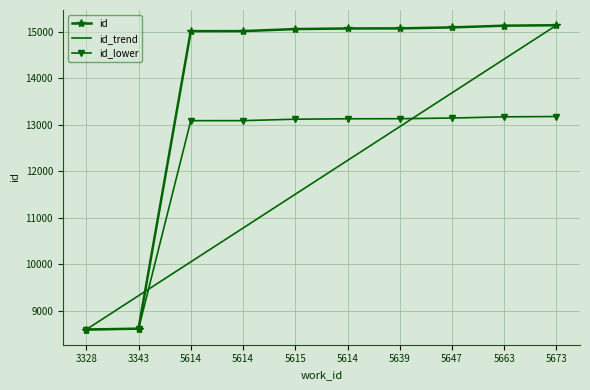

Reading left to right, what are all the values shown in this chart?

id: 8598.0	8616.0	15014.0	15015.0	15059.0	15072.0	15074.0	15095.0	15132.0	15142.0
id_trend: 8598.0	9325.1	10052.2	10779.3	11506.4	12233.6	12960.7	13687.8	14414.9	15142.0
id_lower: 8598.0	8610.6	13089.2	13089.9	13120.7	13129.8	13131.2	13145.9	13171.8	13178.8